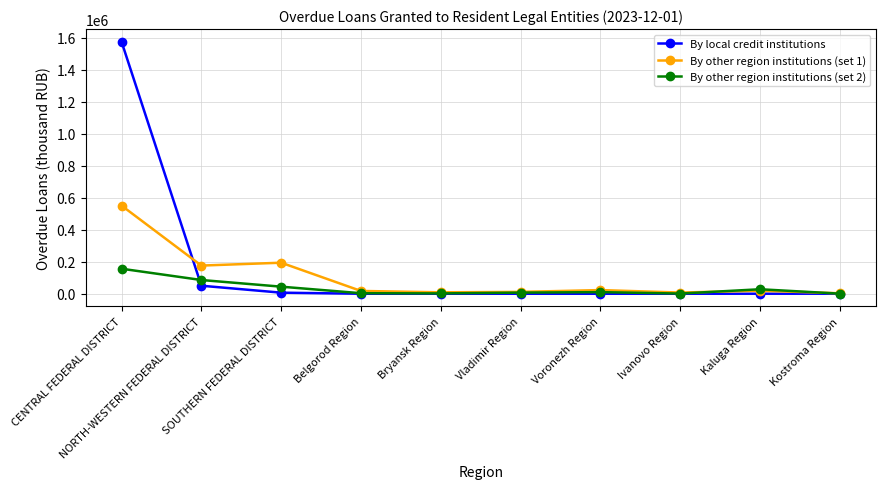

Rank the series by their average value, from lowest to highest.

By other region institutions (set 2), By other region institutions (set 1), By local credit institutions